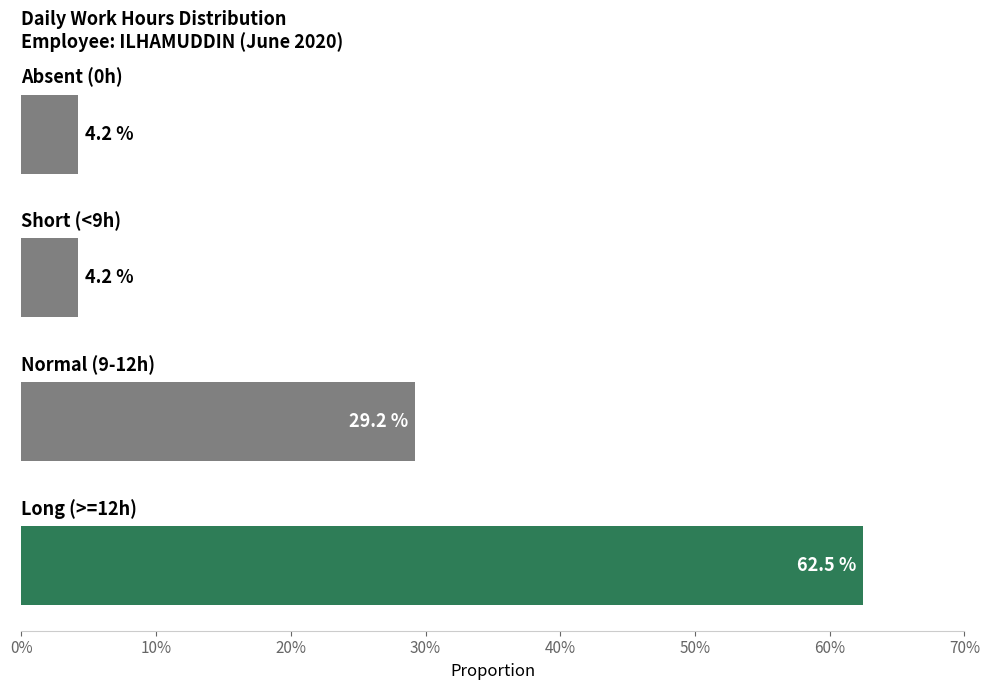

Reading bottom to top, what are all the values shown in this chart?

62.5	29.2	4.2	4.2